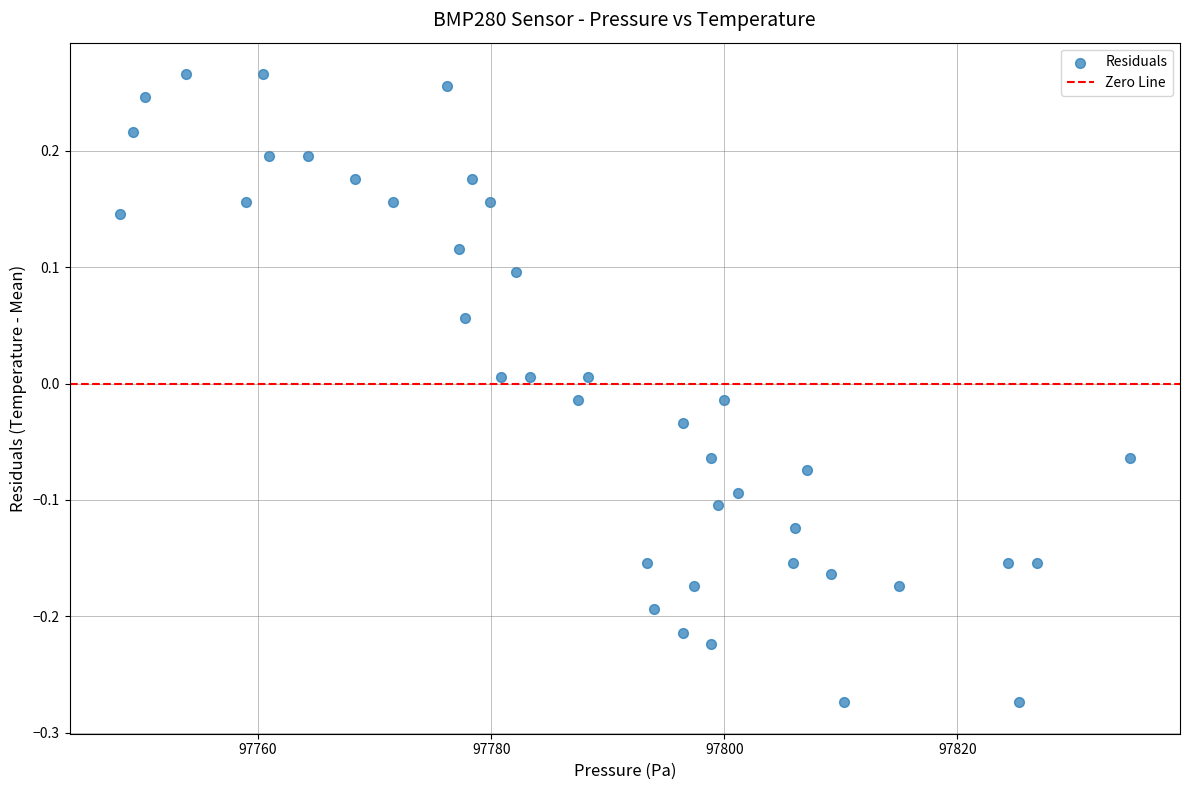

What is the range of Y values (max minus min)?

0.5